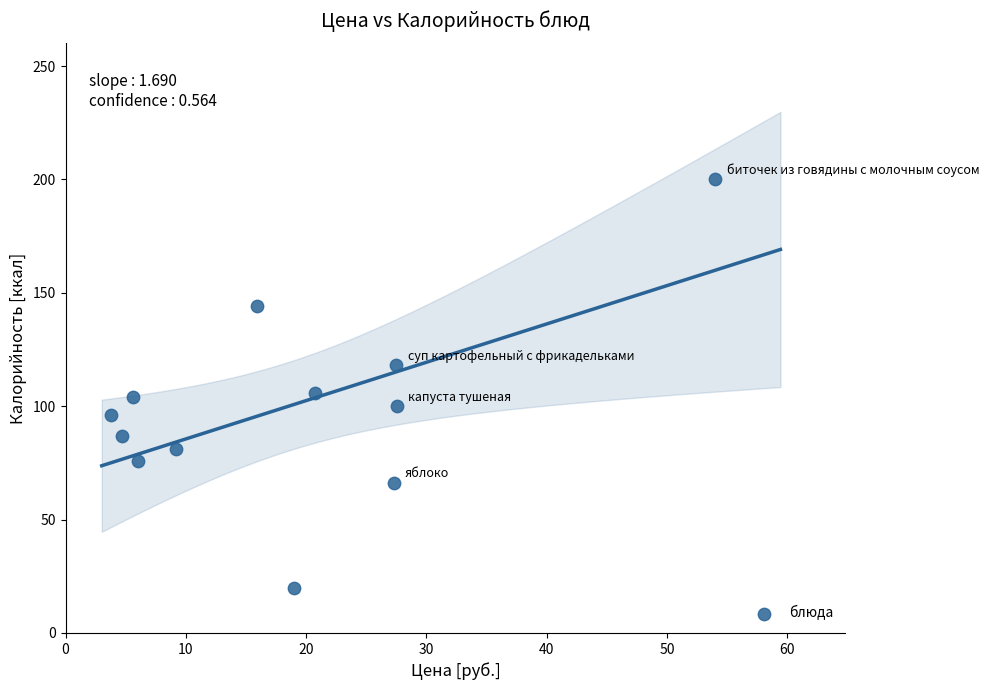

What is the range of Y values (max minus min)?

180.0